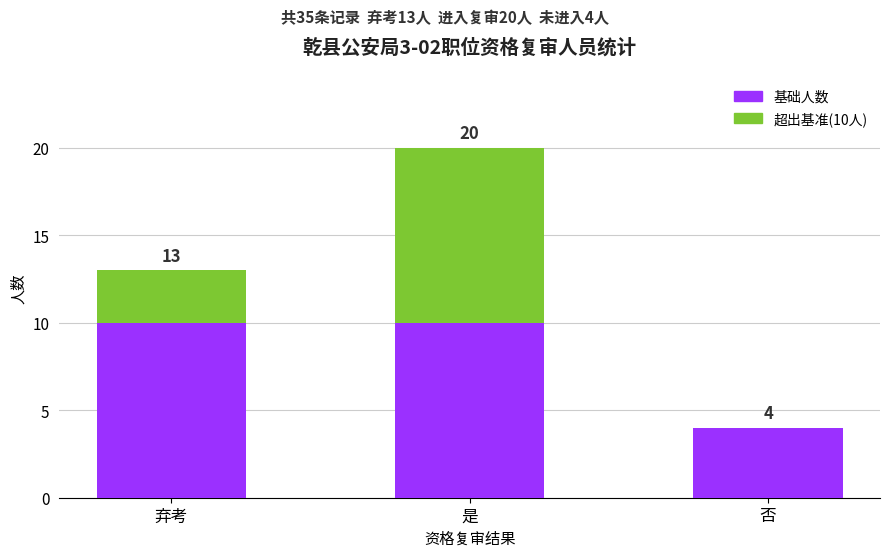

Does the chart contain stacked bars?

Yes